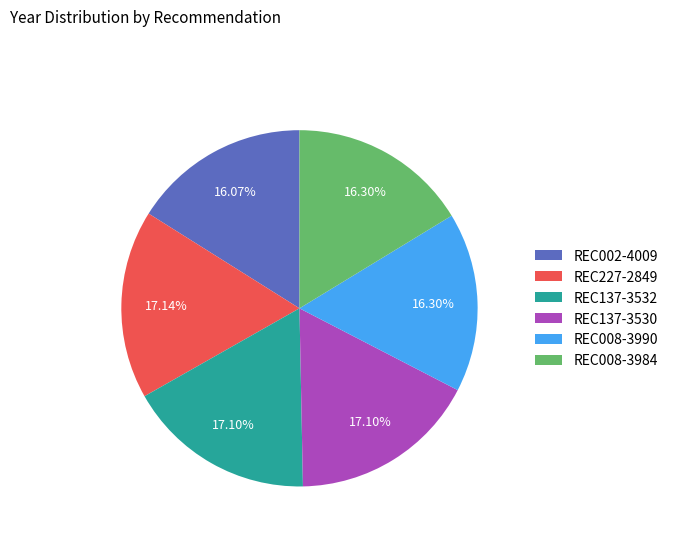

Is REC137-3532 the majority of the pie?

No